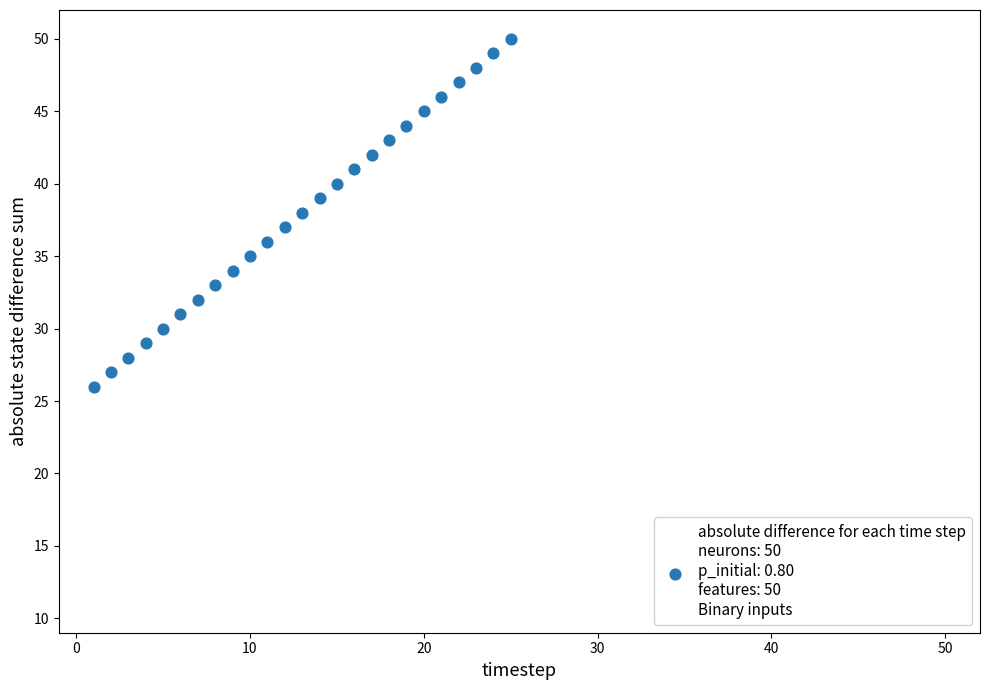

What is the range of Y values (max minus min)?

24